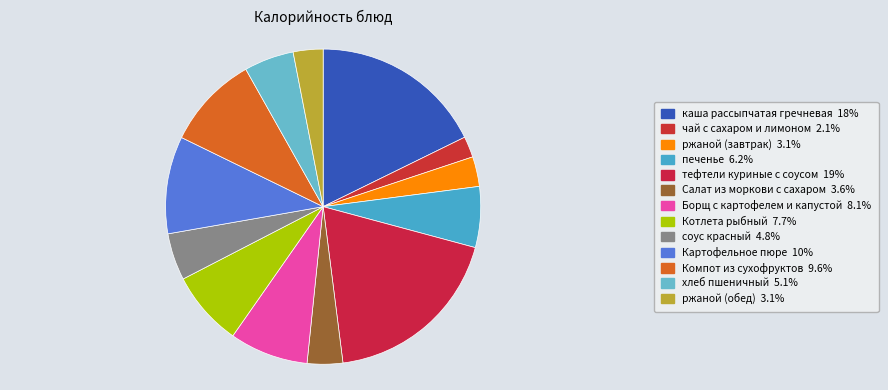

Is the sum of Картофельное пюре and Борщ с картофелем и капустой greater than half?

No